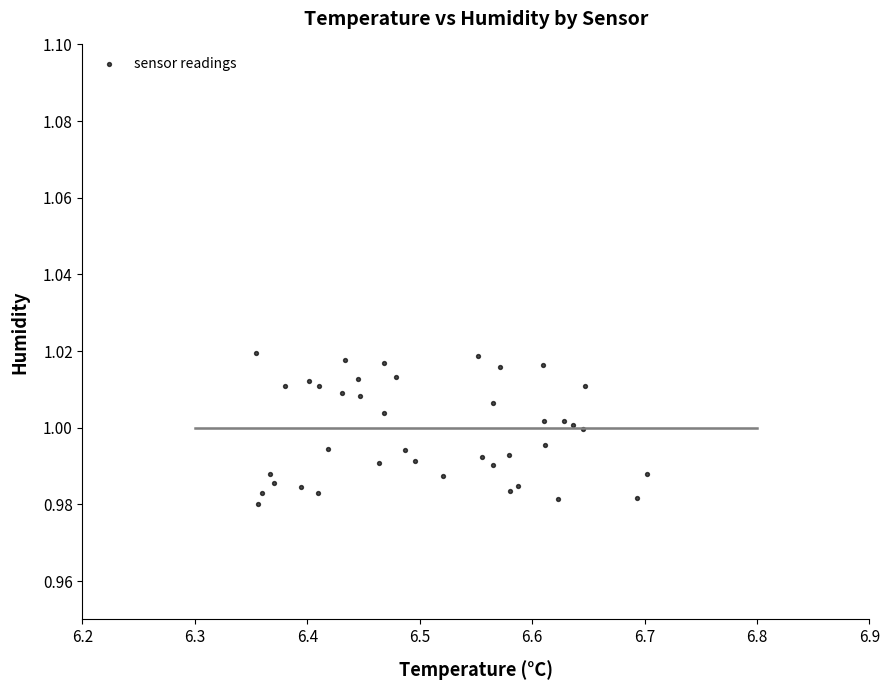

What is the range of X values (max minus min)?

0.3